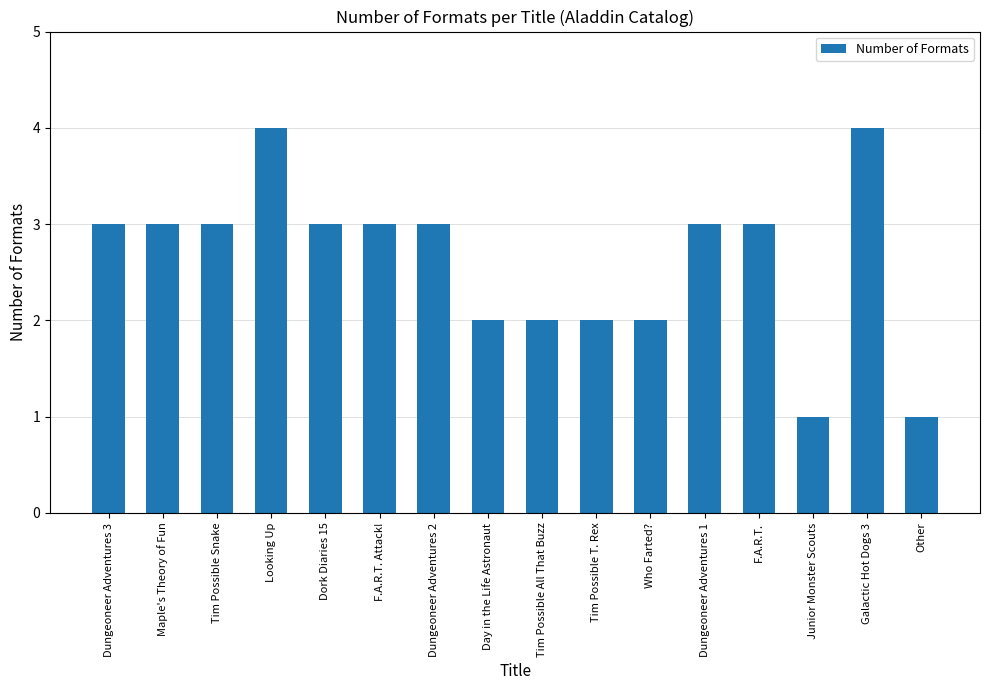

What position from the right is Looking Up?

13